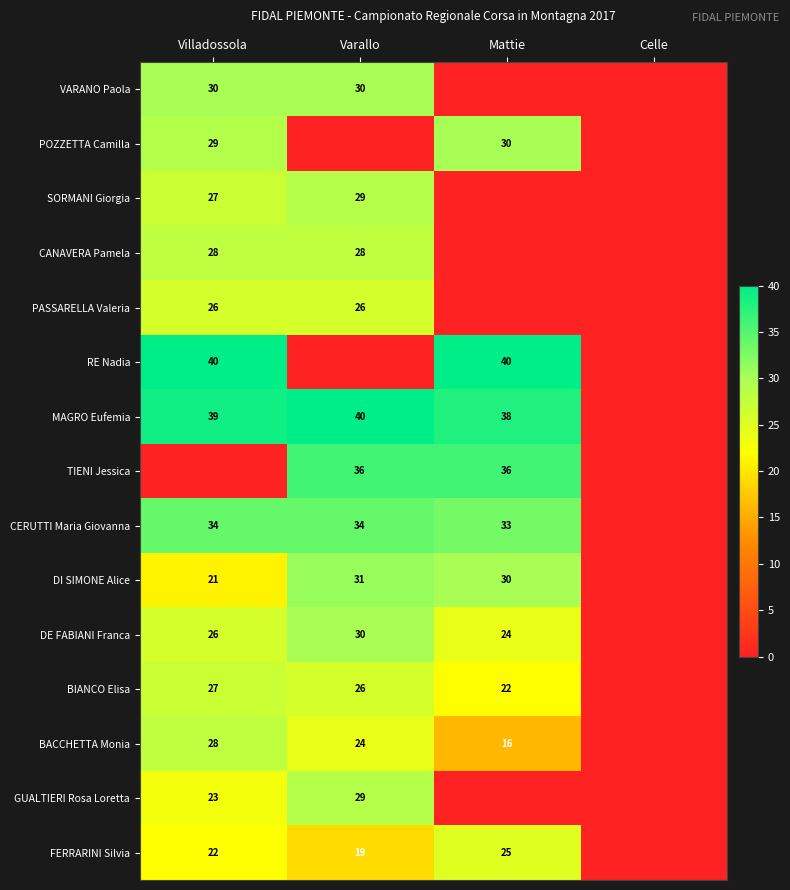

Is the value of DI SIMONE Alice at Villadossola greater than the value of DE FABIANI Franca at Villadossola?

No